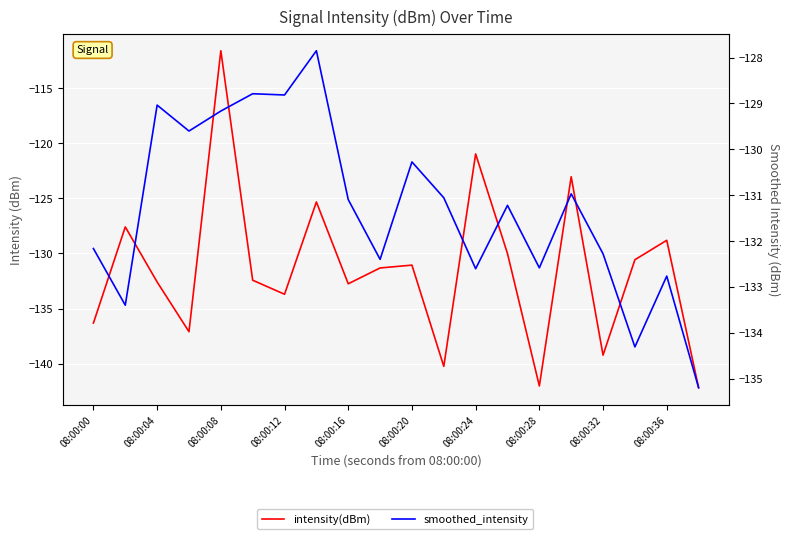

After their last crossing, which series has the higher values: intensity(dBm) or smoothed_intensity?

smoothed_intensity